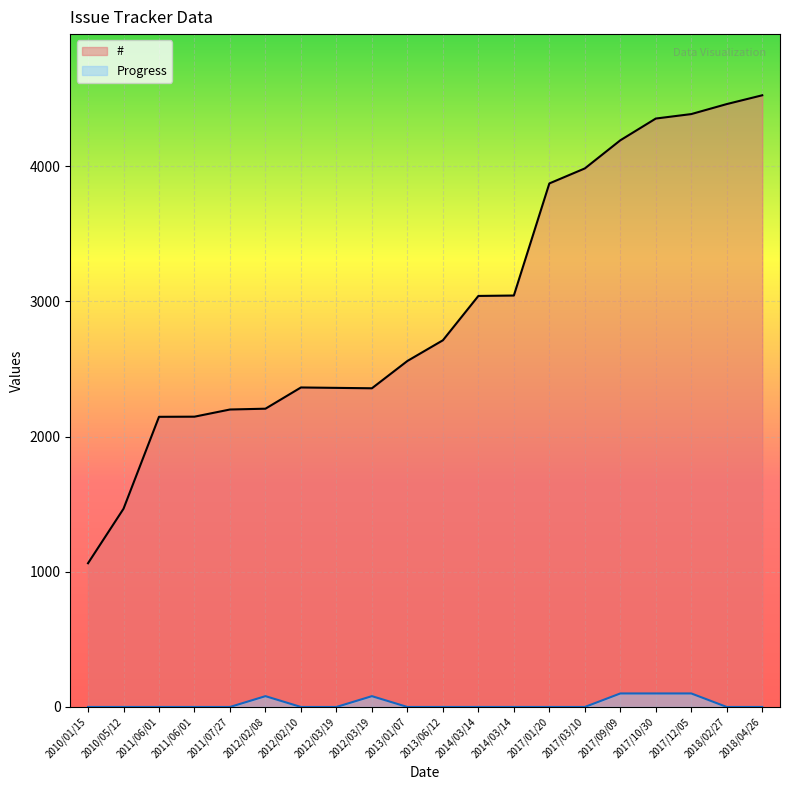

What is the average value of the Progress series?

23